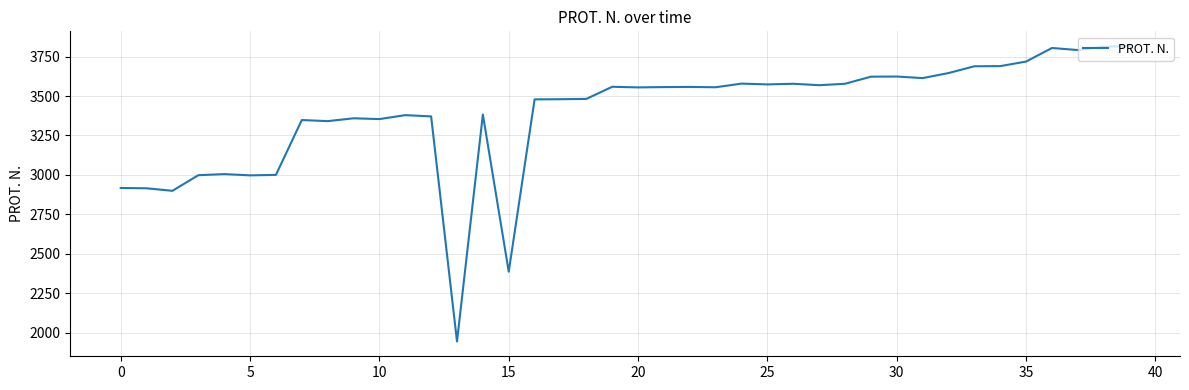

How many categories are shown in the chart?

40